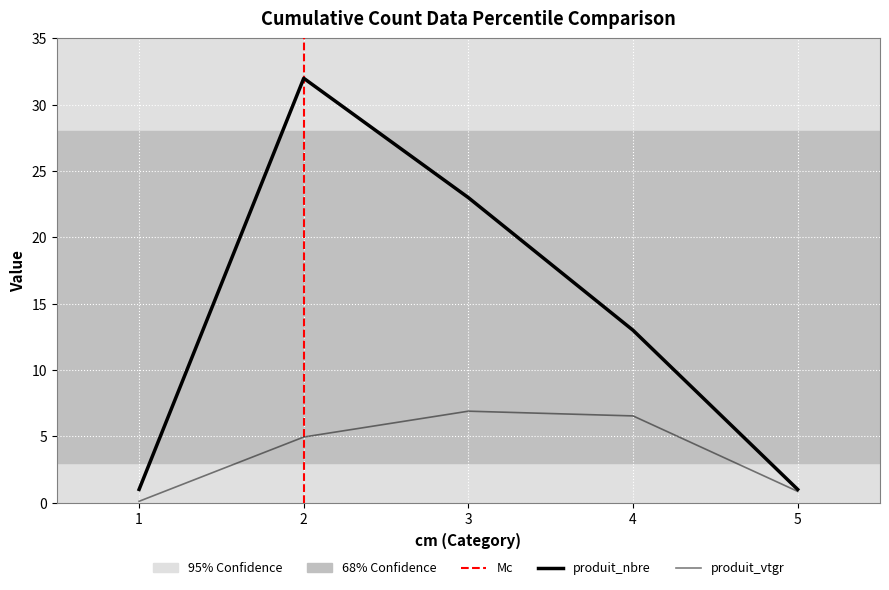

Rank the series by their average value, from highest to lowest.

produit_nbre, produit_vtgr